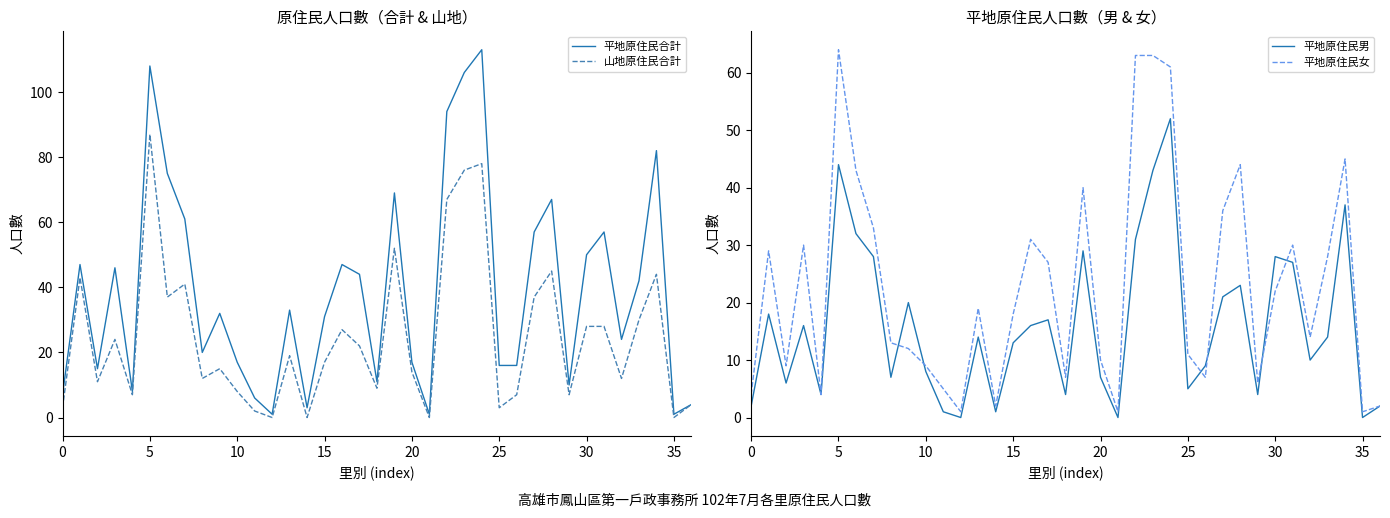

Which series has the widest spread of values?

平地原住民合計